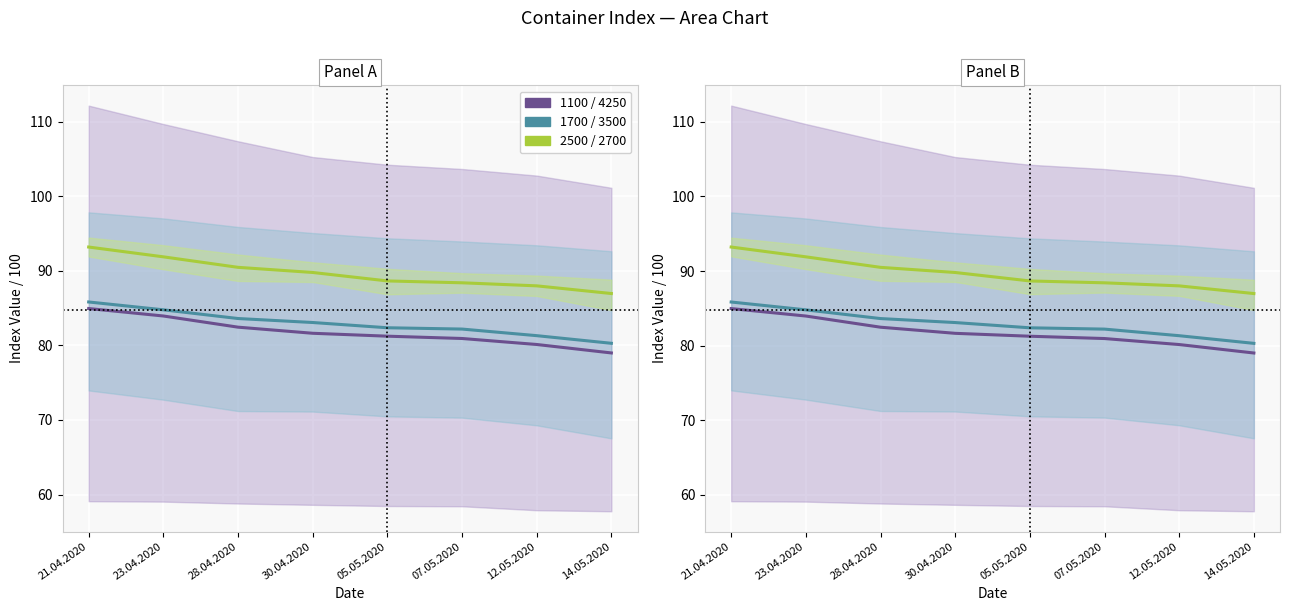

Reading left to right, transcribe all the data shown in this chart.

4250 / 1100 mid: 21.04.2020=85.0	23.04.2020=84.0	28.04.2020=82.5	30.04.2020=81.6	05.05.2020=81.2	07.05.2020=80.9	12.05.2020=80.1	14.05.2020=79.0
3500 / 1700 mid: 21.04.2020=85.8	23.04.2020=84.8	28.04.2020=83.6	30.04.2020=83.1	05.05.2020=82.4	07.05.2020=82.2	12.05.2020=81.3	14.05.2020=80.3
2700 / 2500 mid: 21.04.2020=93.2	23.04.2020=91.9	28.04.2020=90.5	30.04.2020=89.8	05.05.2020=88.7	07.05.2020=88.4	12.05.2020=88.0	14.05.2020=87.0